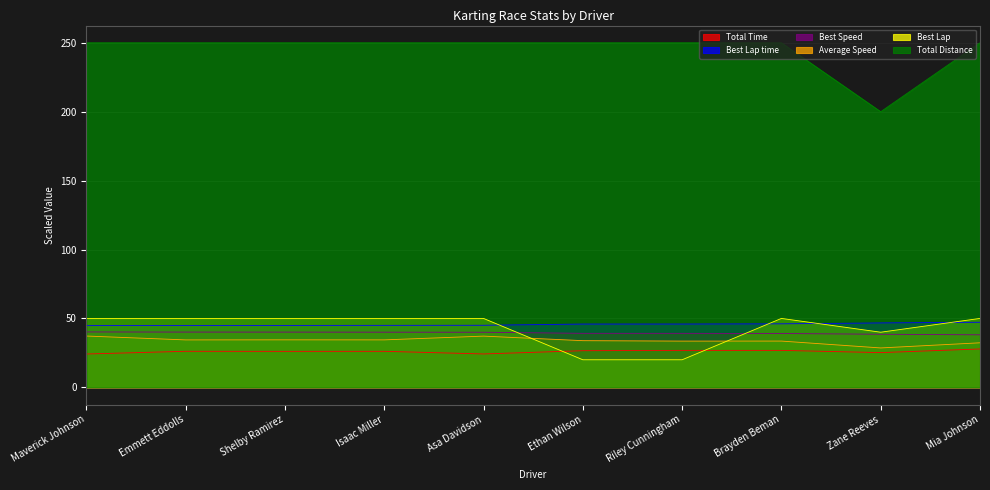

True or false: Total Distance and Best Lap intersect in this chart.

False